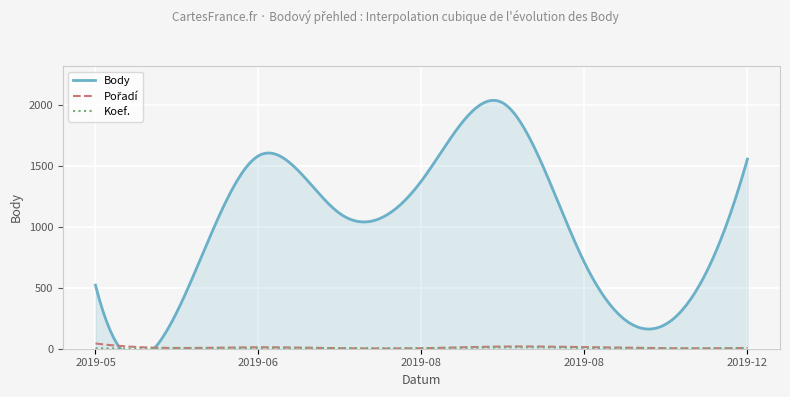

At how many categories does at least one series exceed 1807?

1